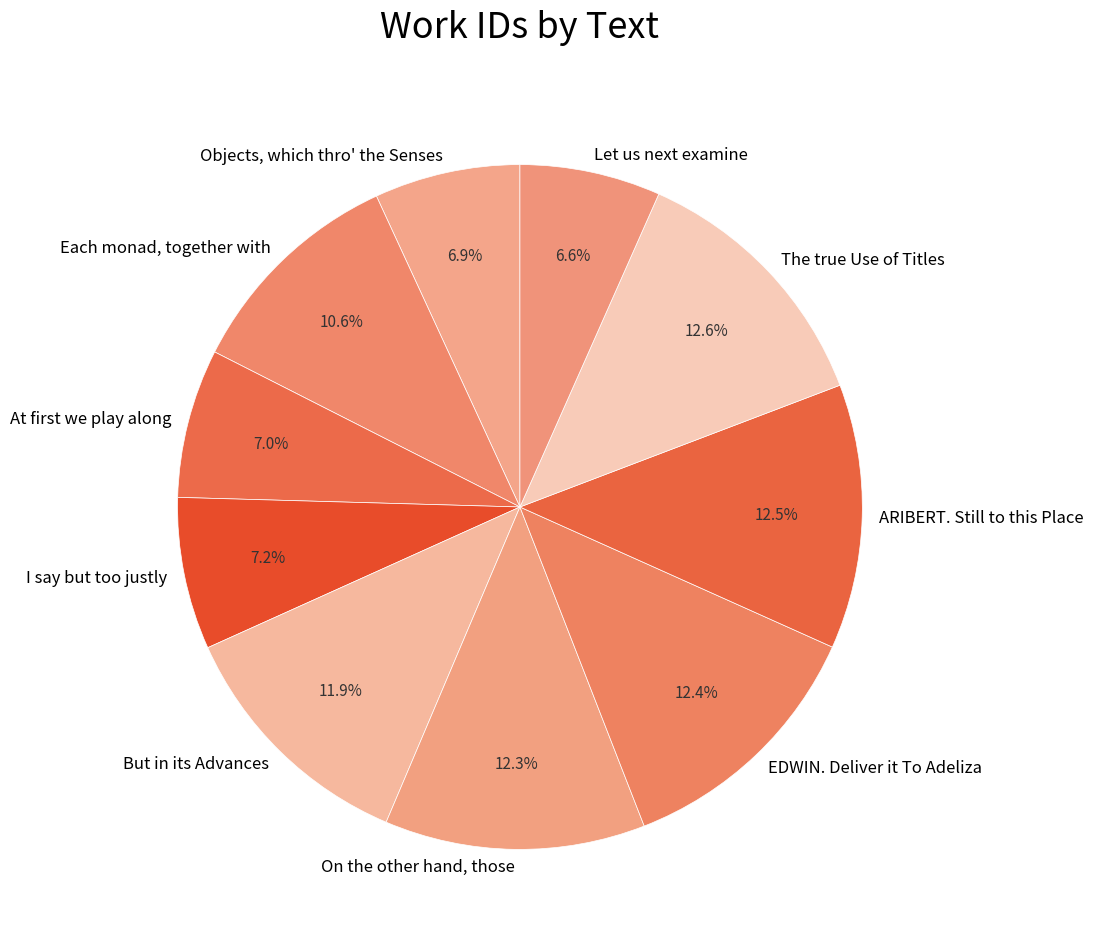

How much of the chart is everything except EDWIN. Deliver it To Adeliza?

87.6%